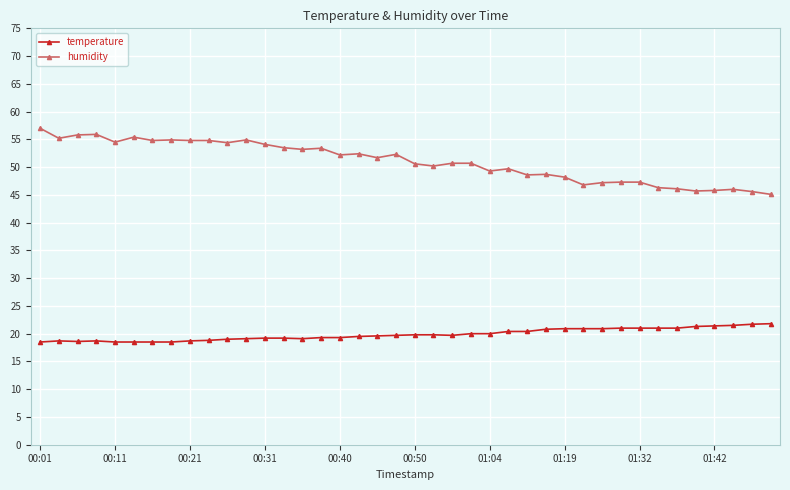

How many categories are shown in the chart?

40